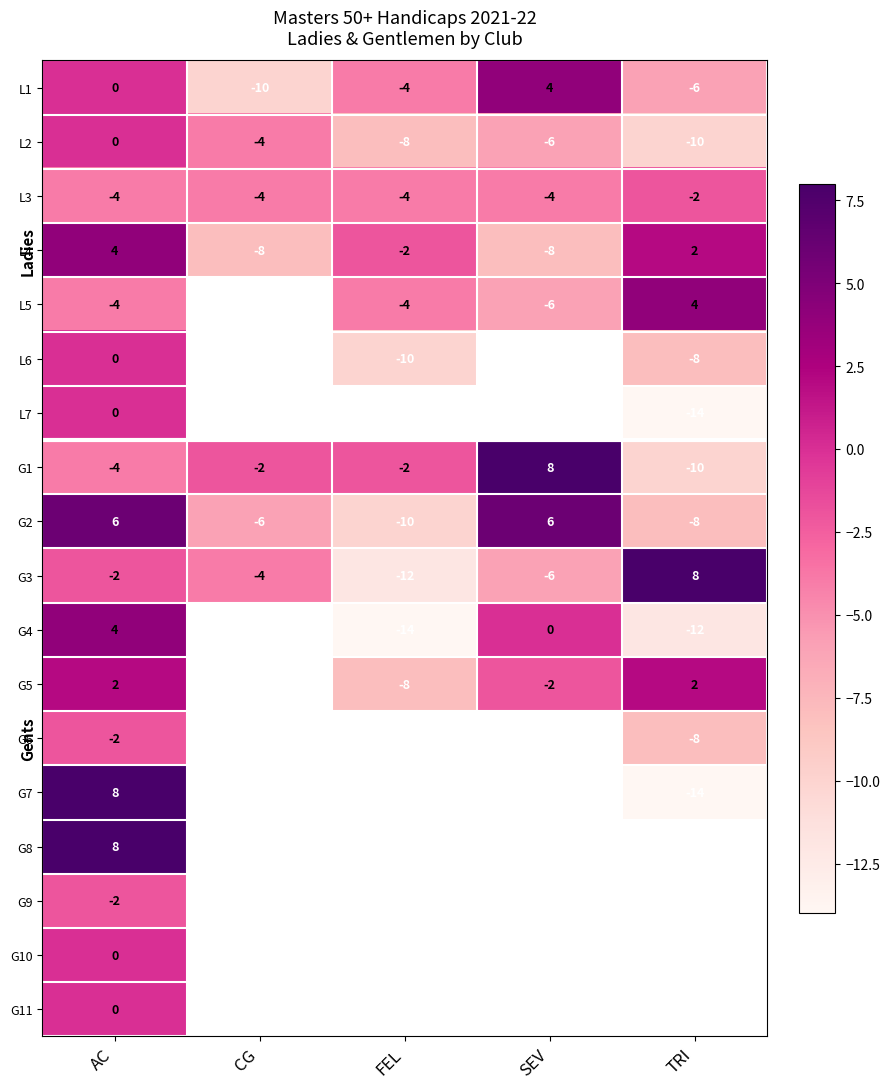

What is the sum of the G2 values at FEL and AC?

-4